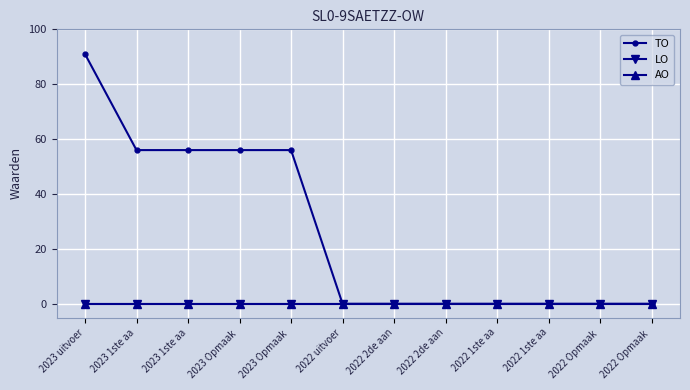

True or false: TO has more than 1 interior local peaks.

False